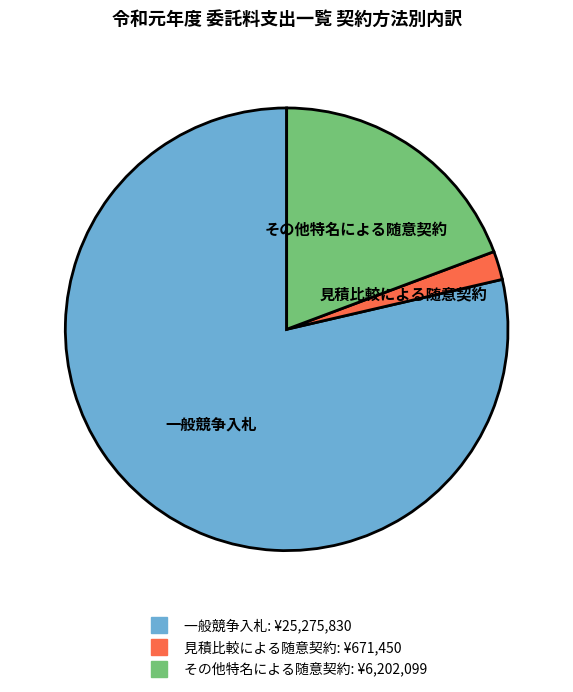

Is it true that 見積比較による随意契約 is 8% of the pie?

False